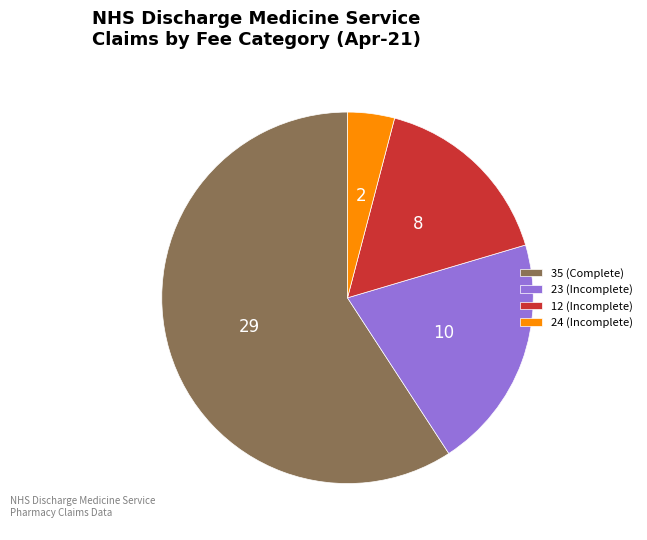

Is it true that 24 (Incomplete) is 4% of the pie?

True